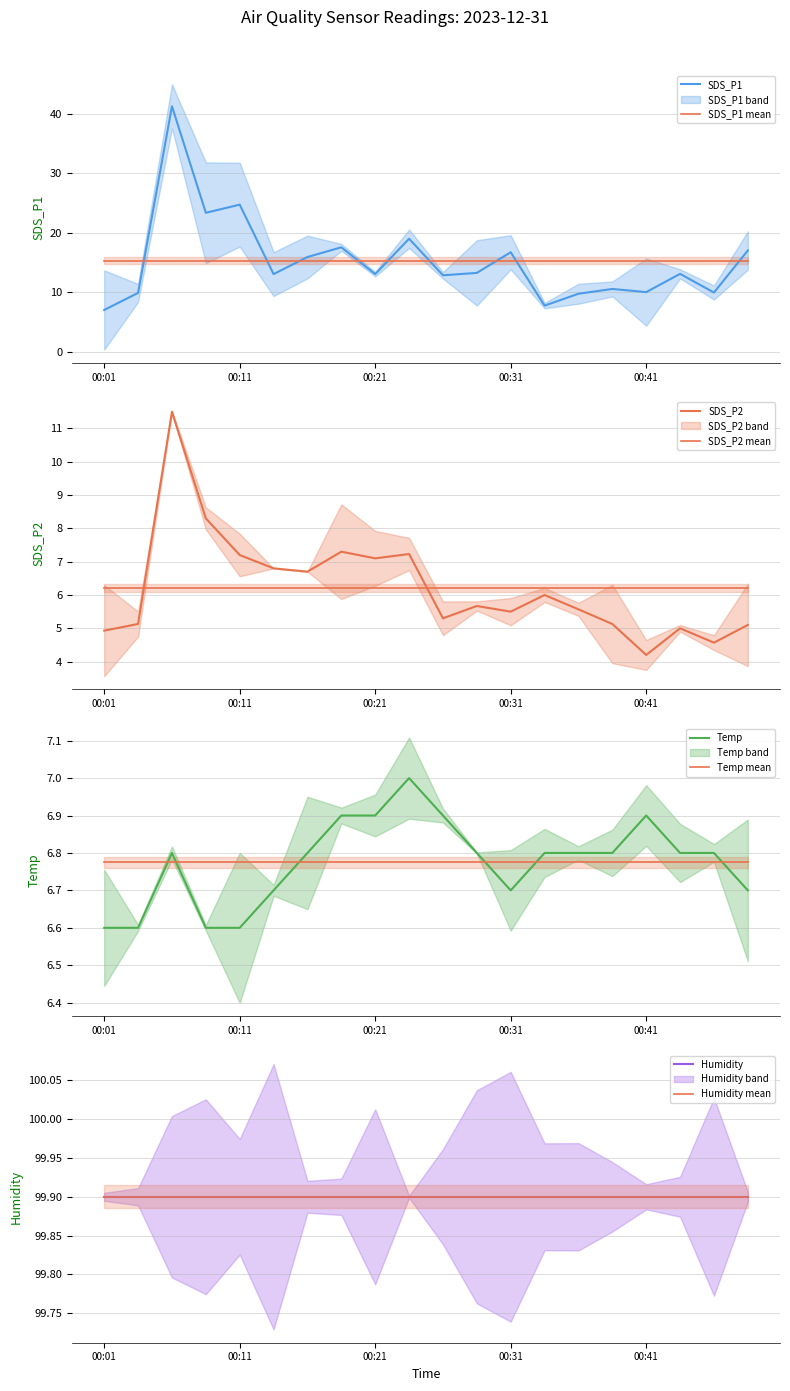

After their last crossing, which series has the higher values: SDS_P2 or Temp?

Temp